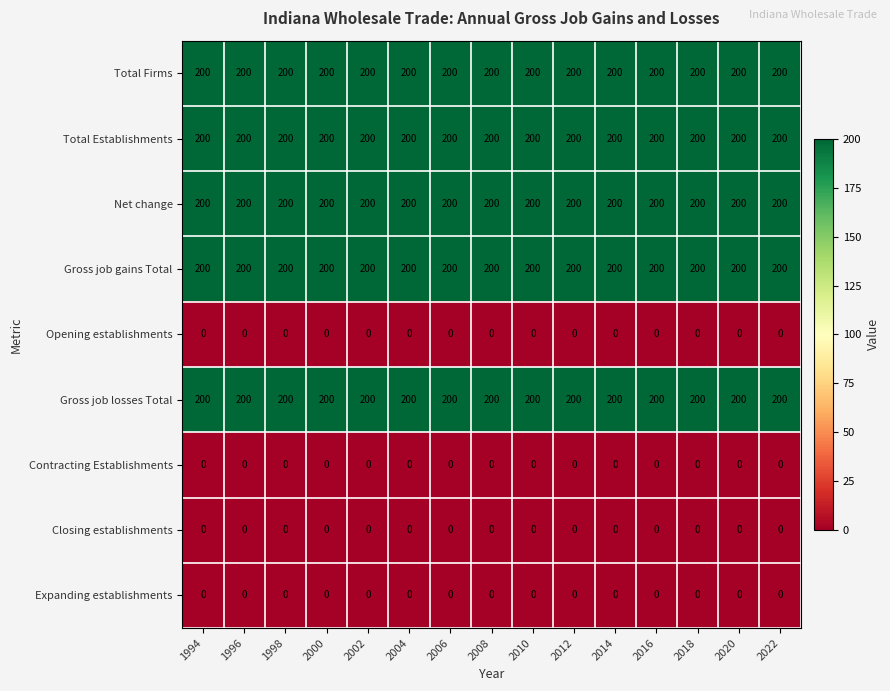

What is the spread (max minus min) of values at 2016?

200